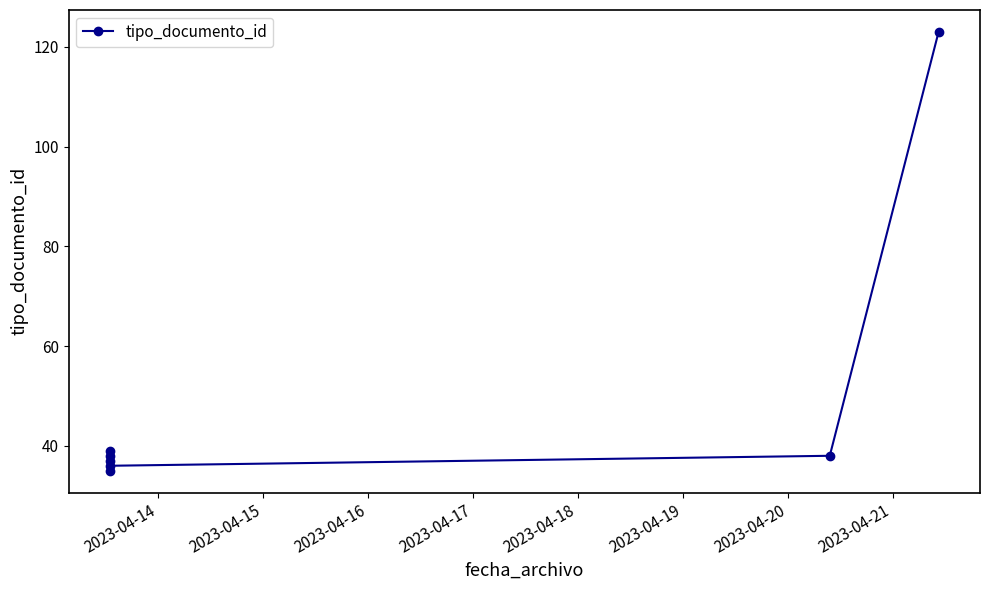

What is the change in value from 2023-04-17 to 2023-04-19?

+1